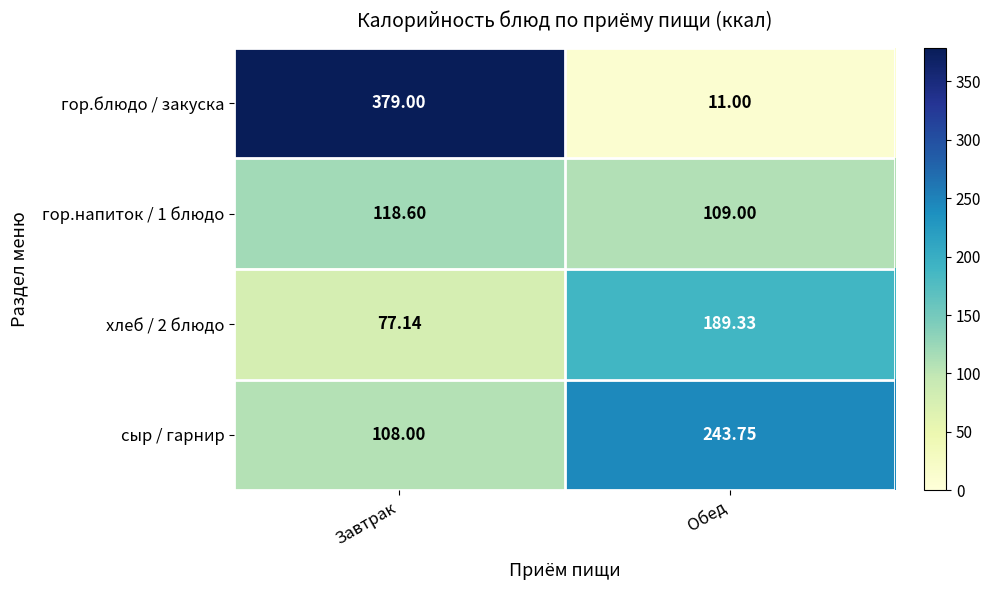

Between Завтрак and Обед, which series saw the biggest shift?

гор.блюдо / закуска